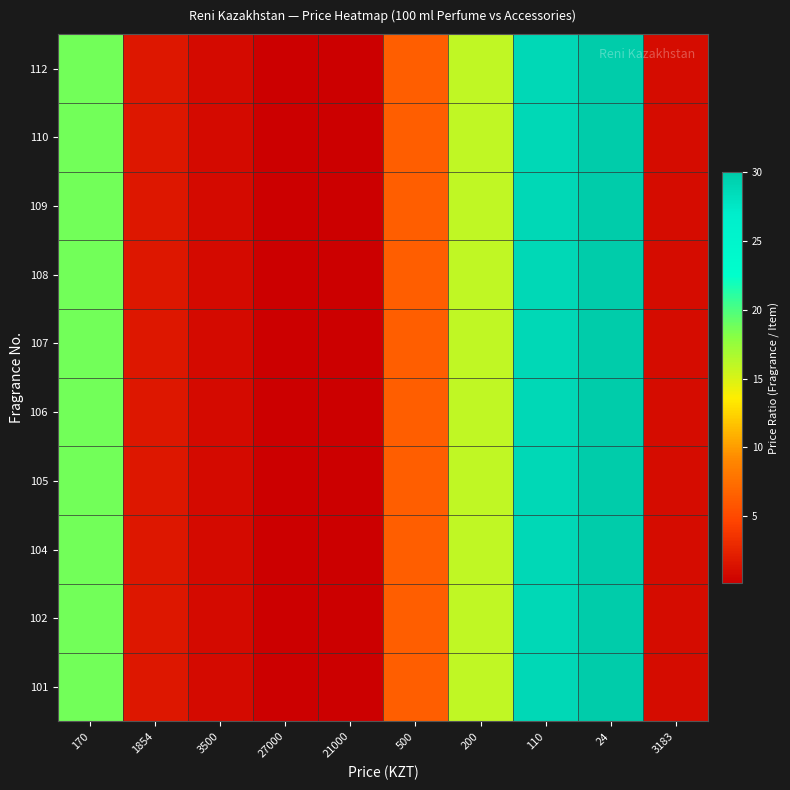

Reading left to right, list all the values displayed in this chart.

101: 170=18.7	1854=1.7	3500=0.9	27000=0.1	21000=0.2	500=6.4	200=15.9	110=28.9	24=30.0	3183=1.0
102: 170=18.7	1854=1.7	3500=0.9	27000=0.1	21000=0.2	500=6.4	200=15.9	110=28.9	24=30.0	3183=1.0
104: 170=18.7	1854=1.7	3500=0.9	27000=0.1	21000=0.2	500=6.4	200=15.9	110=28.9	24=30.0	3183=1.0
105: 170=18.7	1854=1.7	3500=0.9	27000=0.1	21000=0.2	500=6.4	200=15.9	110=28.9	24=30.0	3183=1.0
106: 170=18.7	1854=1.7	3500=0.9	27000=0.1	21000=0.2	500=6.4	200=15.9	110=28.9	24=30.0	3183=1.0
107: 170=18.7	1854=1.7	3500=0.9	27000=0.1	21000=0.2	500=6.4	200=15.9	110=28.9	24=30.0	3183=1.0
108: 170=18.7	1854=1.7	3500=0.9	27000=0.1	21000=0.2	500=6.4	200=15.9	110=28.9	24=30.0	3183=1.0
109: 170=18.7	1854=1.7	3500=0.9	27000=0.1	21000=0.2	500=6.4	200=15.9	110=28.9	24=30.0	3183=1.0
110: 170=18.7	1854=1.7	3500=0.9	27000=0.1	21000=0.2	500=6.4	200=15.9	110=28.9	24=30.0	3183=1.0
112: 170=18.7	1854=1.7	3500=0.9	27000=0.1	21000=0.2	500=6.4	200=15.9	110=28.9	24=30.0	3183=1.0